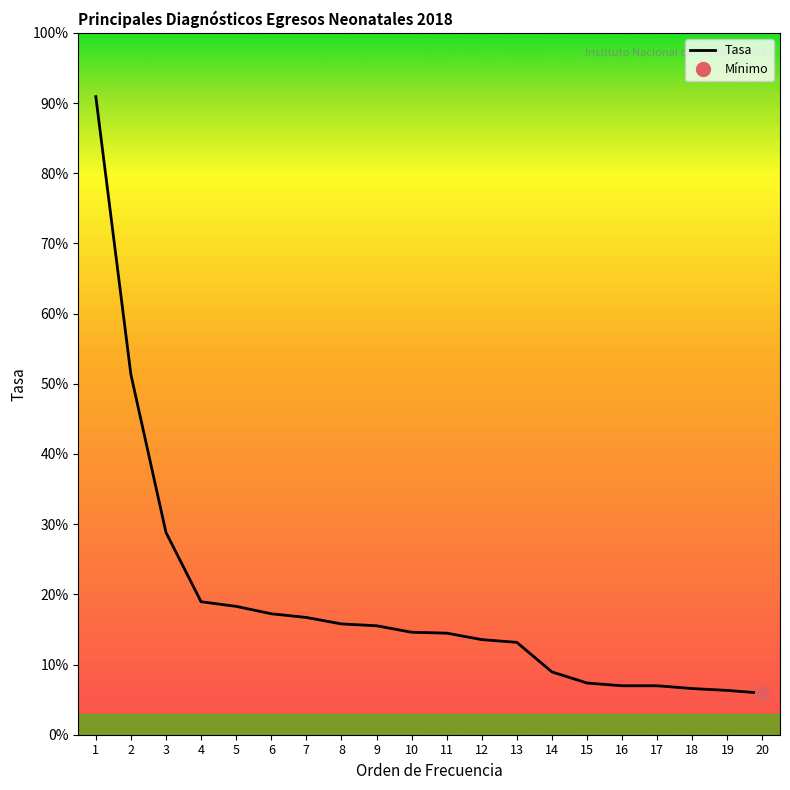

At which category does the chart reach its minimum across all series?

20